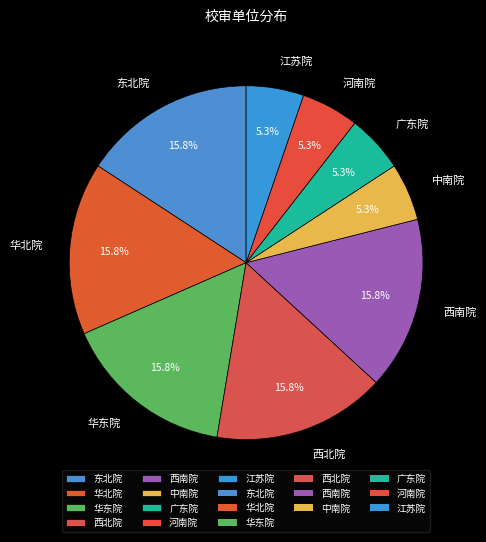

Is 华北院 the majority of the pie?

No